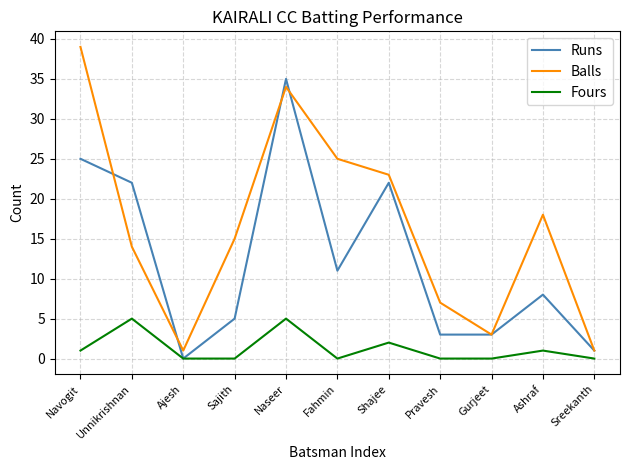

What is the total value across all series at Unnikrishnan?

41